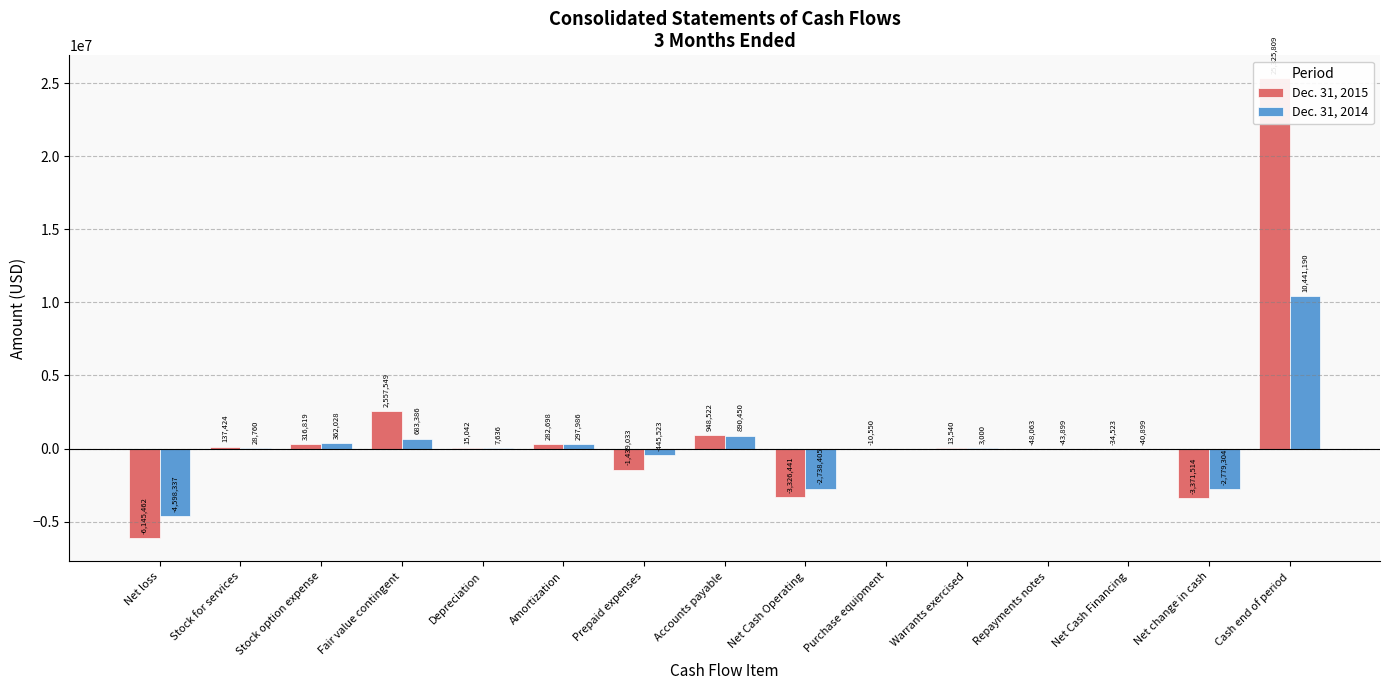

Which label corresponds to the largest value in the chart?

Cash end of period